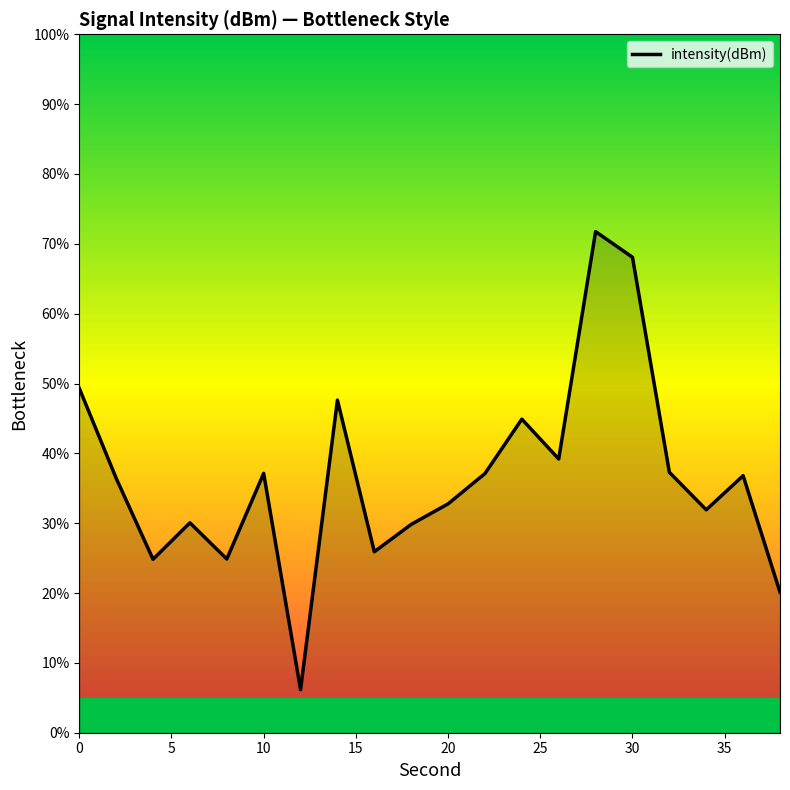

What is the difference between the second highest and minimum values?

61.9